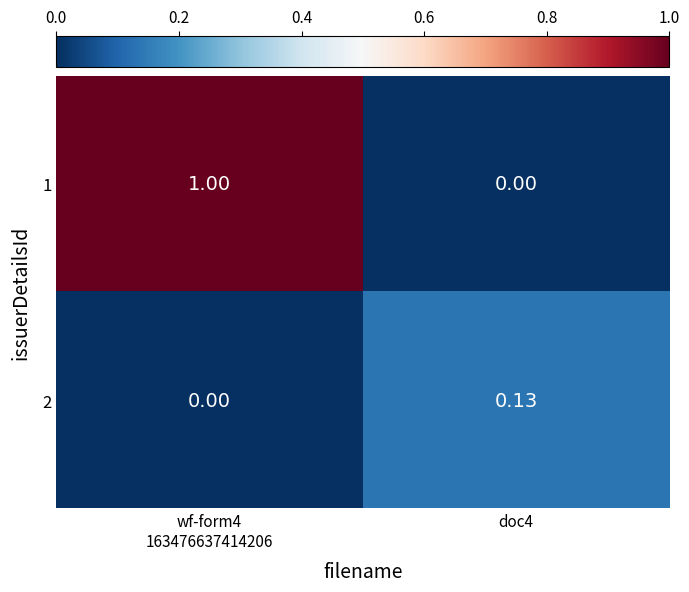

List the series in order of their overall mean, highest first.

1, 2